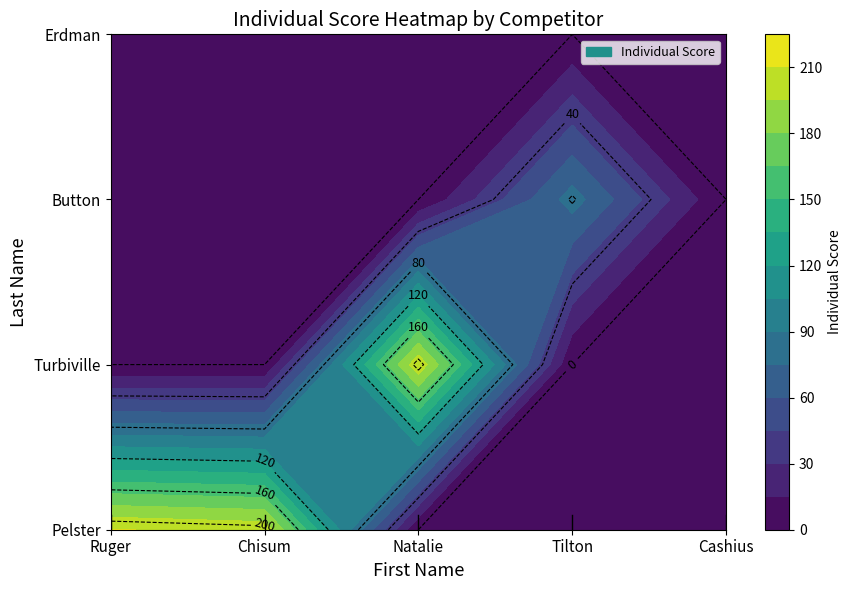

The Turbiville series shows -133 at Tilton. True or false?

False